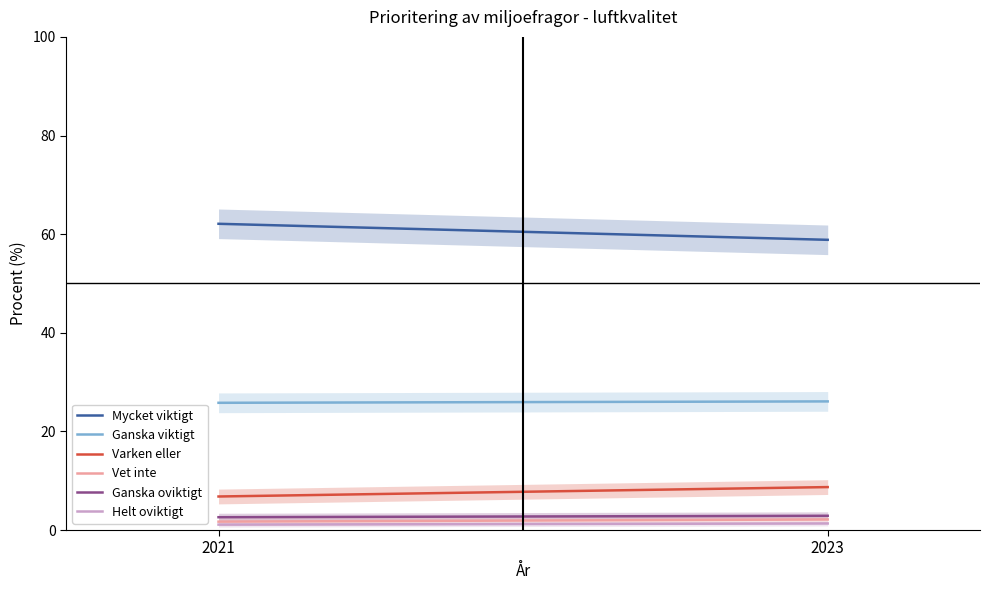

What is the average value of the Ganska viktigt series?

25.9